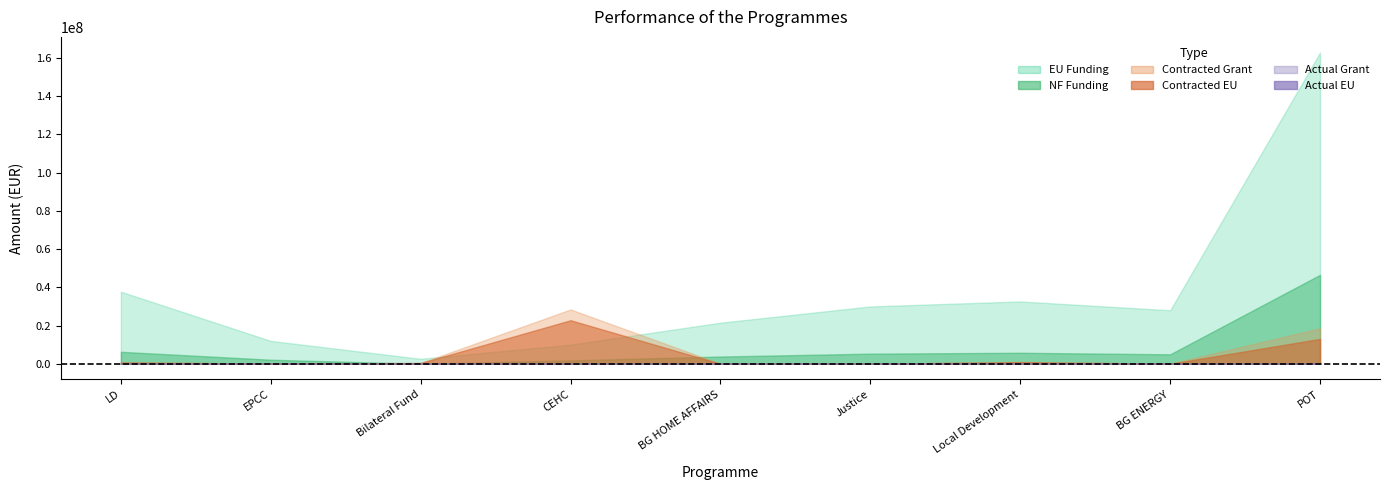

True or false: Contracted EU and Actual EU cross at least once.

False